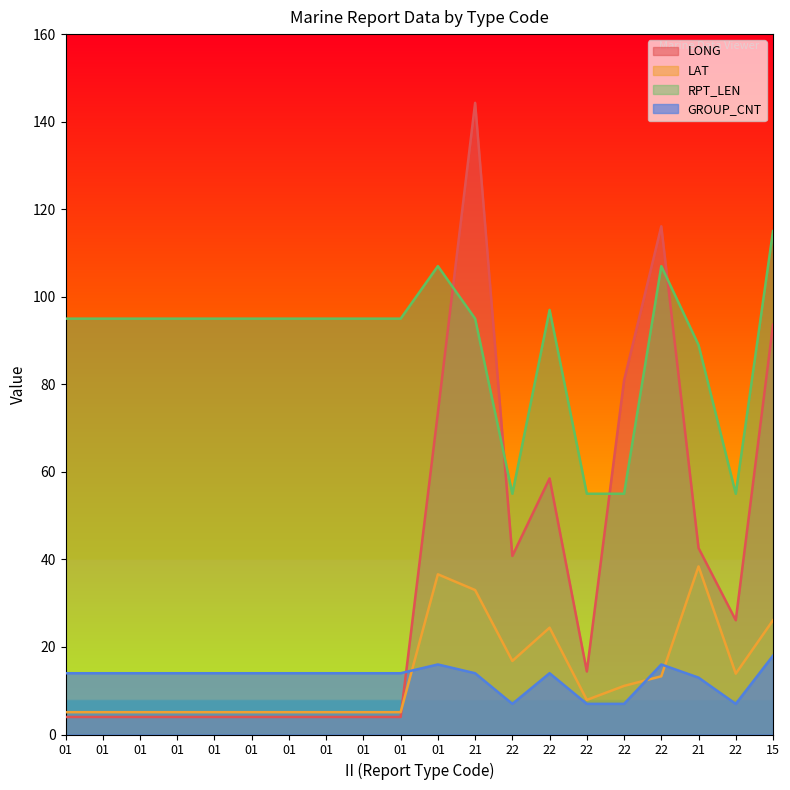

List the series in order of their peak value, lowest first.

GROUP_CNT, LAT, RPT_LEN, LONG